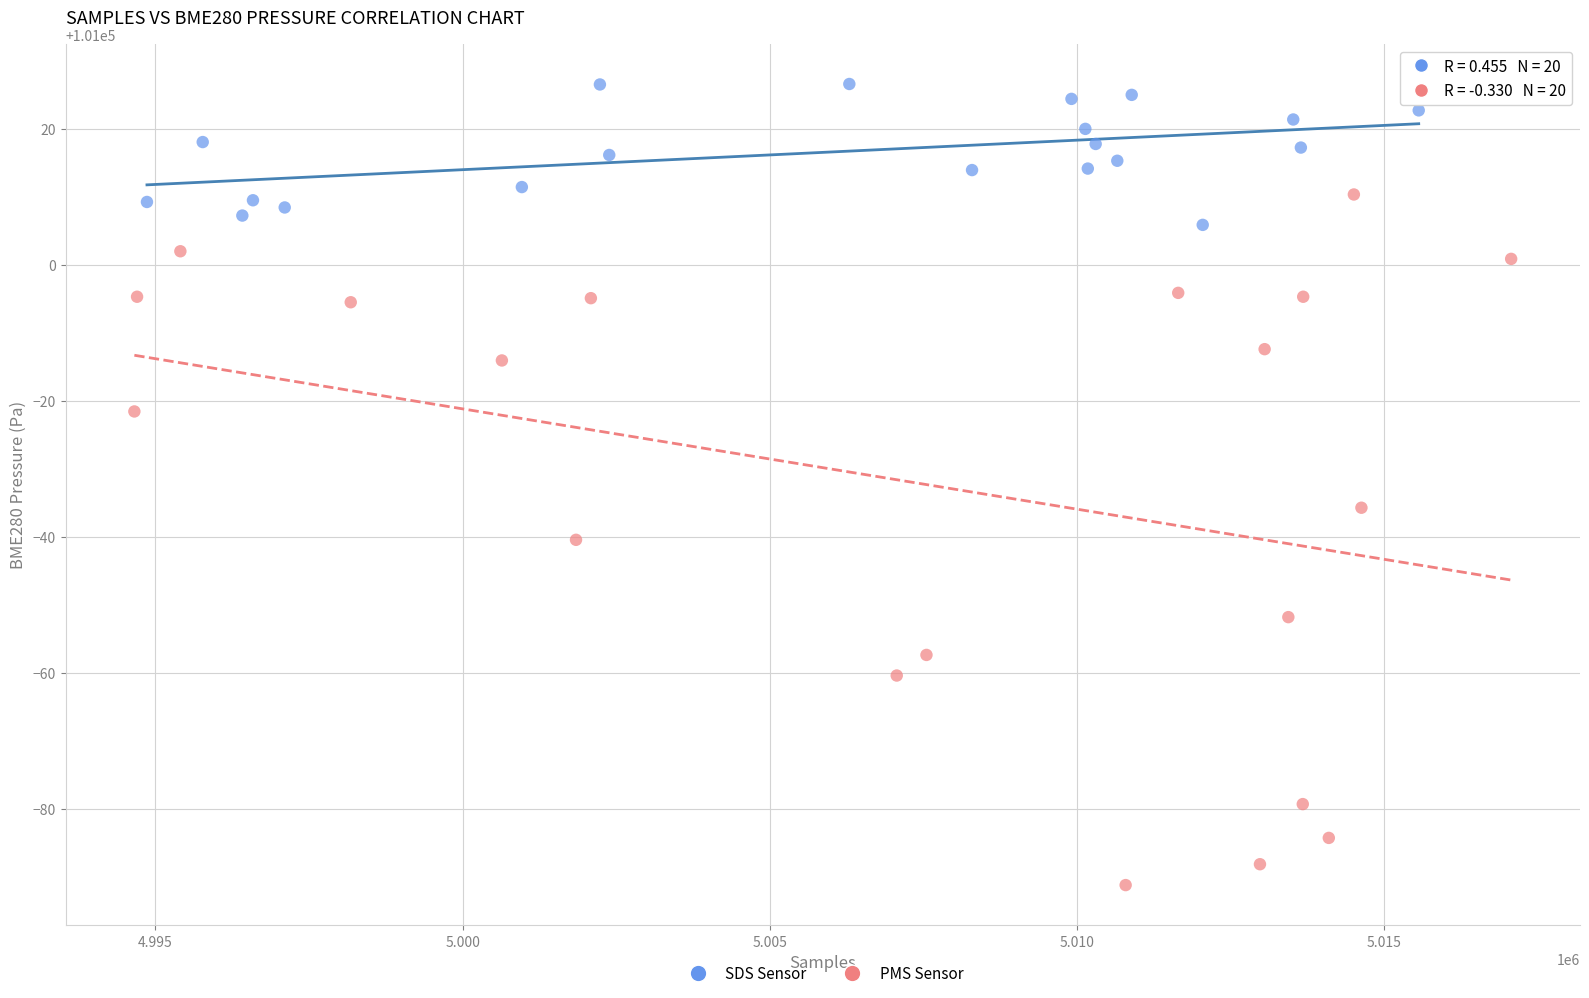

Which series has the largest Y range (max minus min)?

PMS Sensor